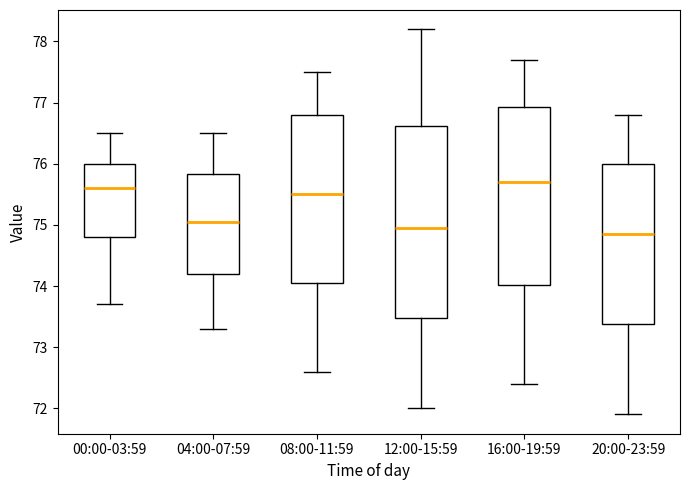

Reading left to right, transcribe this box plot: for each box, give where its median line is, the range the box spans, and where its two whiskers end, as read against the y-axis. The values are not printed on the chart, so give them approximately, as read against the axis.

00:00-03:59: median 75.6, box 74.8 to 76.0, whiskers 73.7 to 76.5
04:00-07:59: median 75.1, box 74.2 to 75.8, whiskers 73.3 to 76.5
08:00-11:59: median 75.5, box 74.1 to 76.8, whiskers 72.6 to 77.5
12:00-15:59: median 75.0, box 73.5 to 76.6, whiskers 72.0 to 78.2
16:00-19:59: median 75.7, box 74.0 to 76.9, whiskers 72.4 to 77.7
20:00-23:59: median 74.9, box 73.4 to 76.0, whiskers 71.9 to 76.8